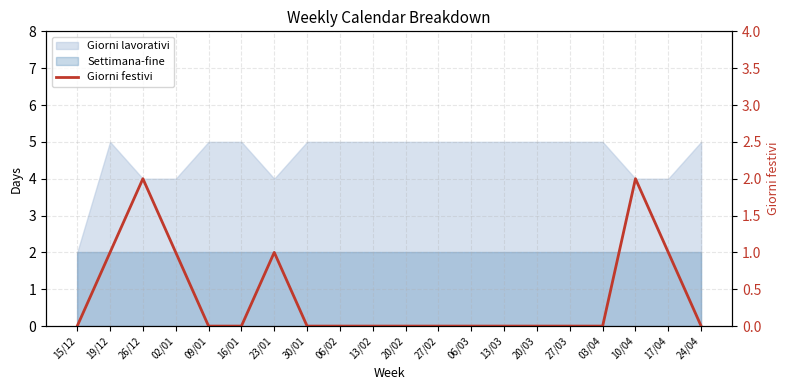

Which category has the lowest value across all series?

15/12